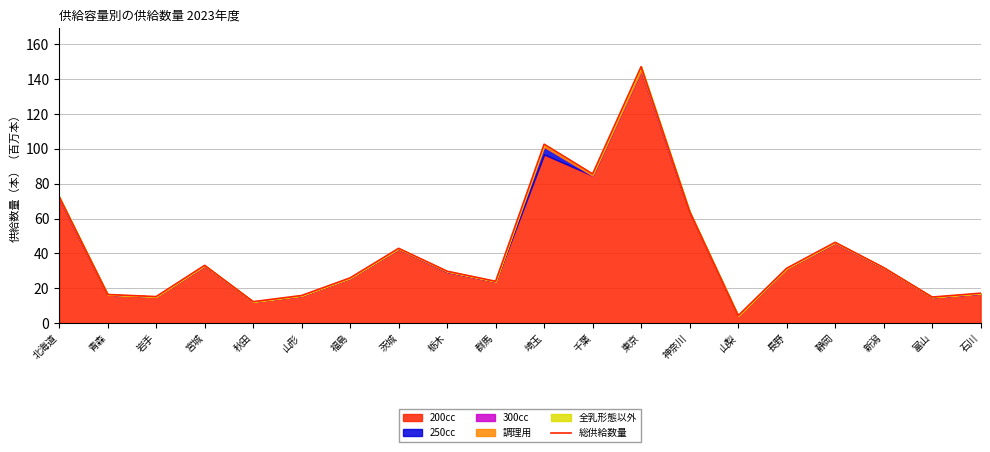

Between 岩手 and 茨城, which is larger?

茨城